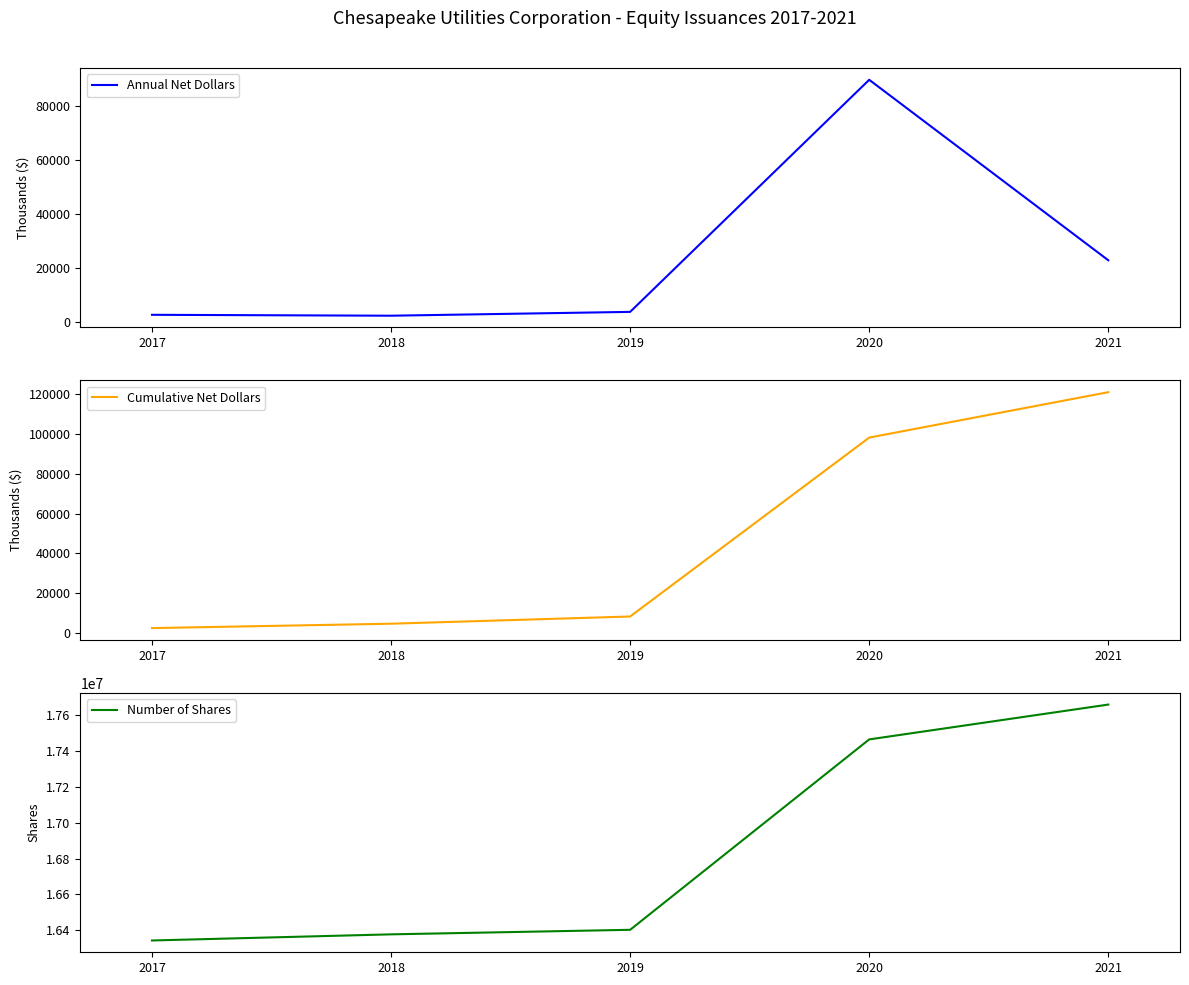

What is the sum of the Annual Net Dollars values at 2018 and 2020?

91944